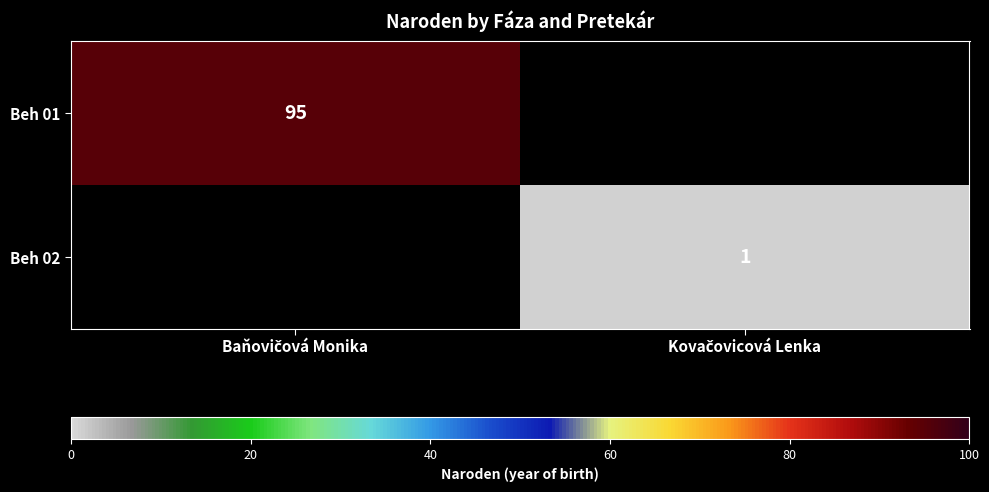

Where is Beh 01 nearest to the value 95?

Baňovičová Monika